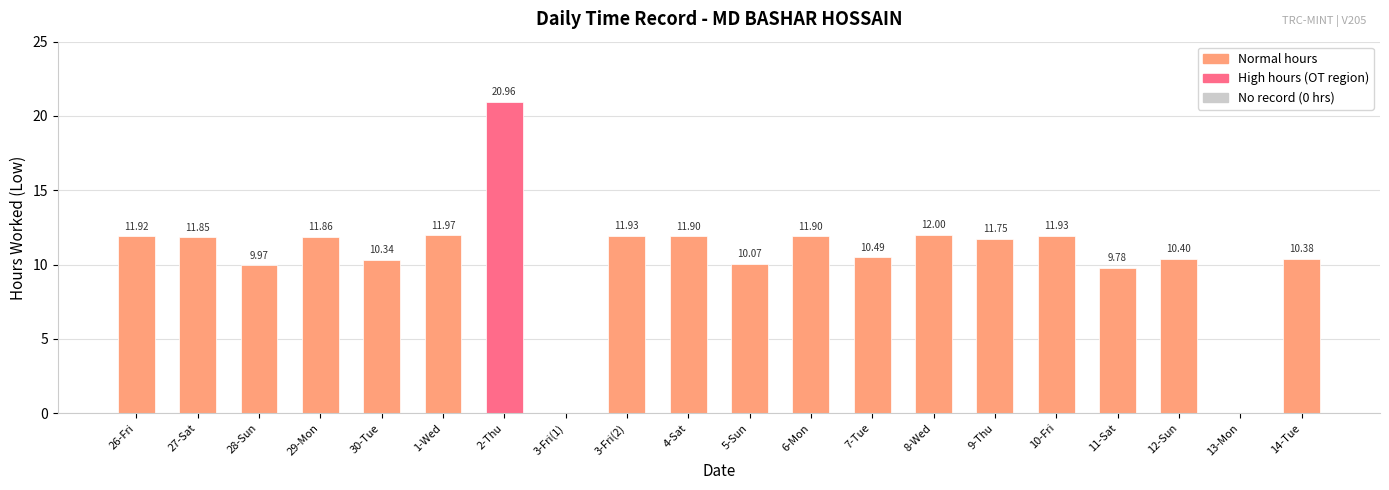

The value at 27-Sat is 11.8. True or false?

True